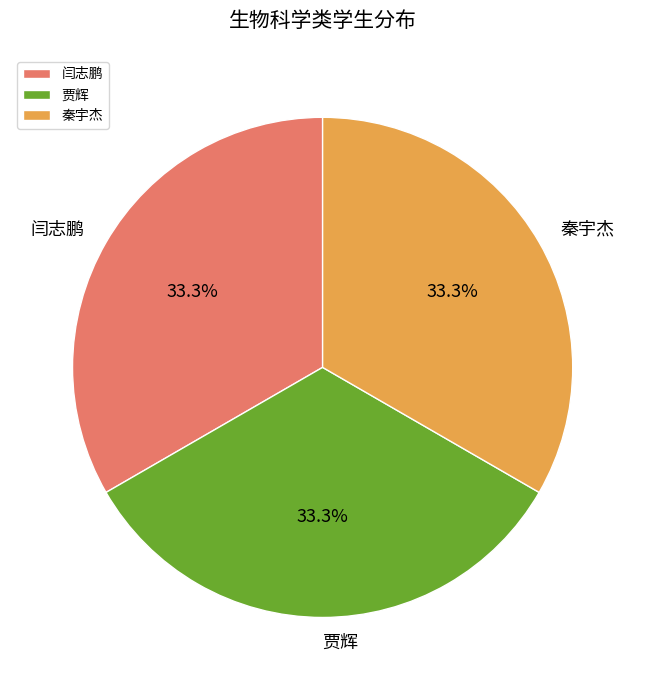

What is the ratio of the value at 秦宇杰 to the value at 闫志鹏?

1.0